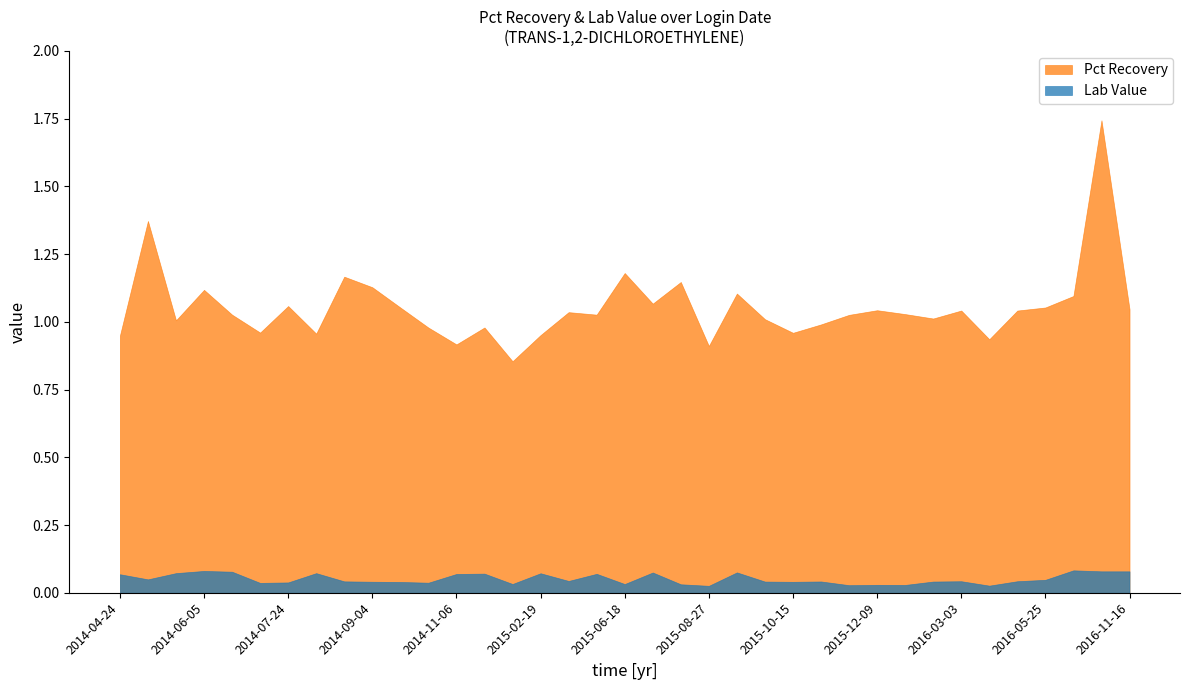

Between 2014-09-04 and 2016-01-28, which is larger?

2014-09-04